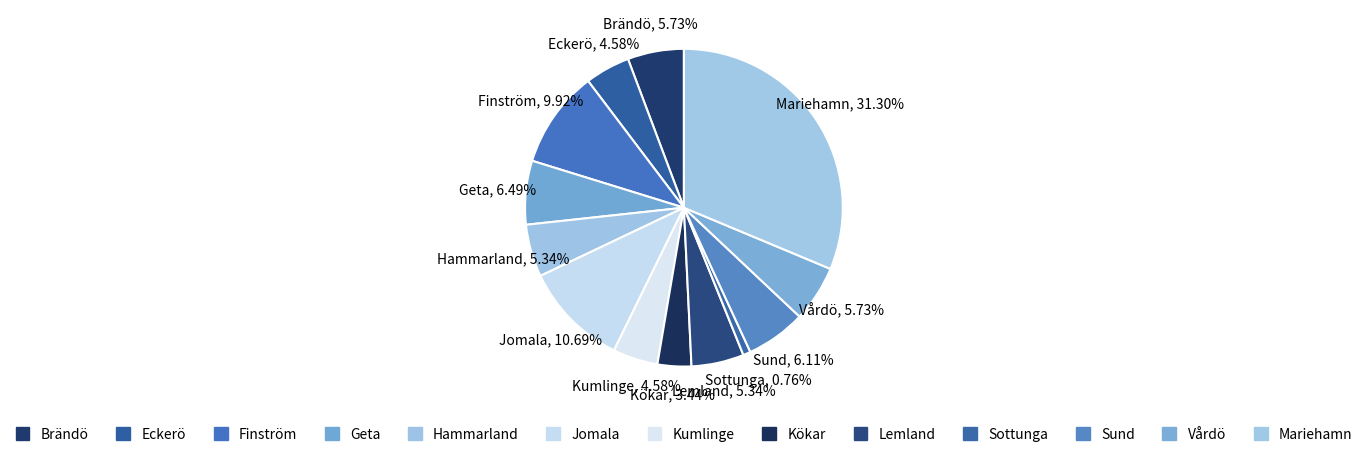

How many slices are in this pie chart?

13